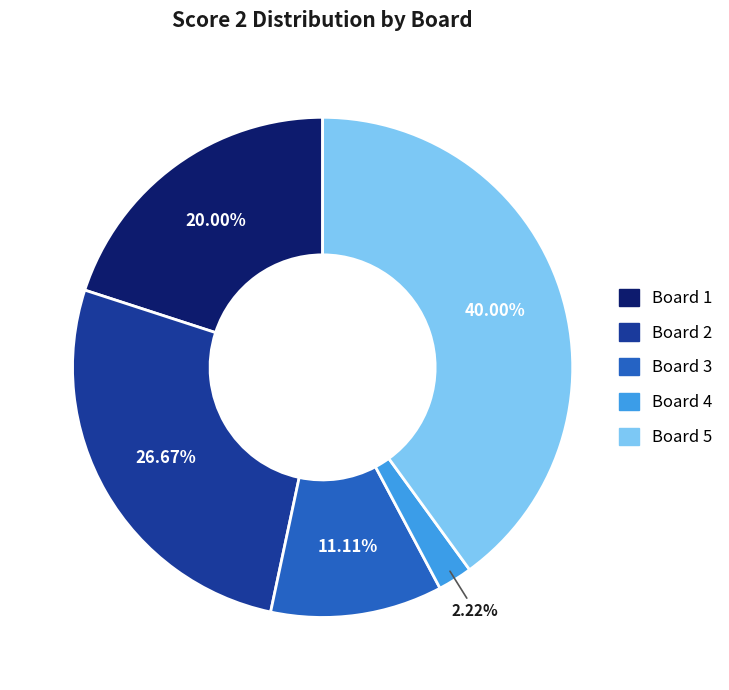

Rank the categories by value from lowest to highest.

Board 4, Board 3, Board 1, Board 2, Board 5